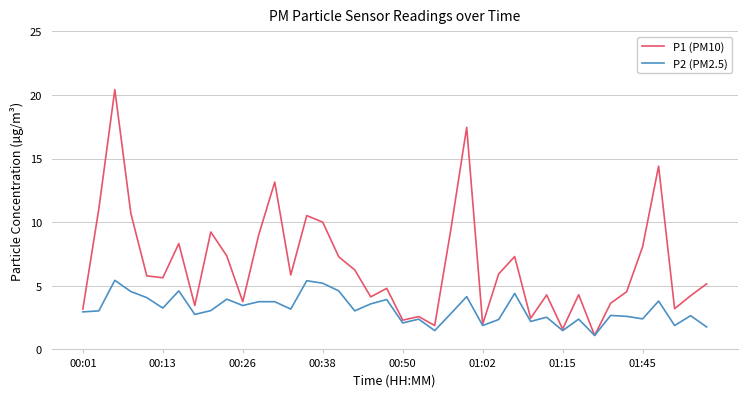

List the series in order of their overall mean, lowest first.

P2 (PM2.5), P1 (PM10)